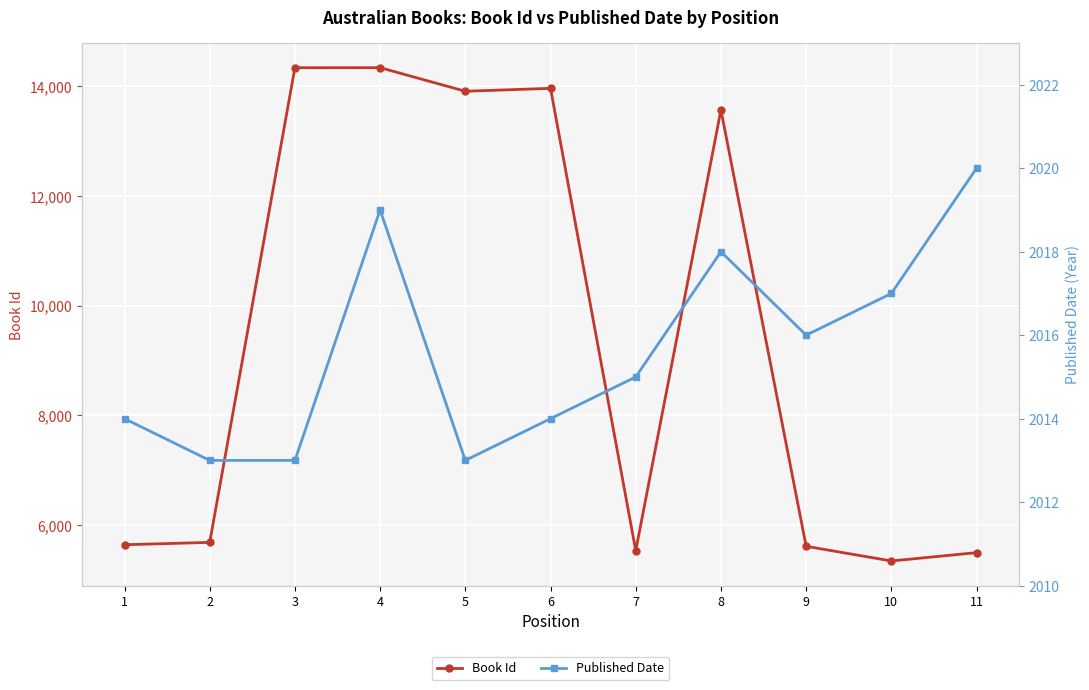

Rank the series at 2 from lowest to highest value.

Published Date, Book Id